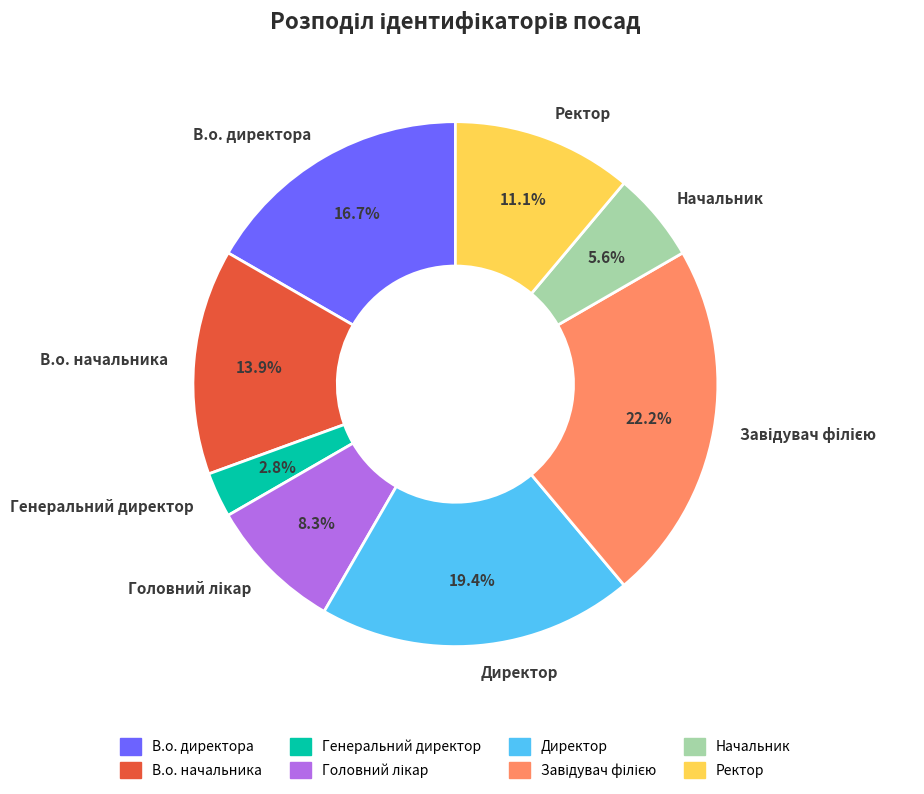

Which category has the smallest portion of the pie?

Генеральний директор